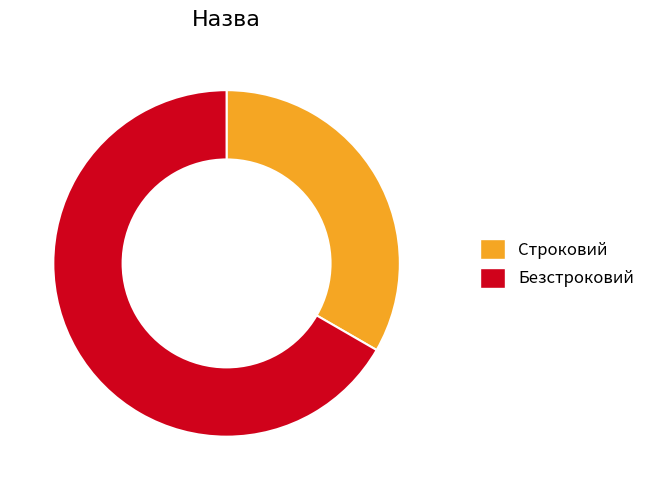

Which slice is the smallest?

Строковий